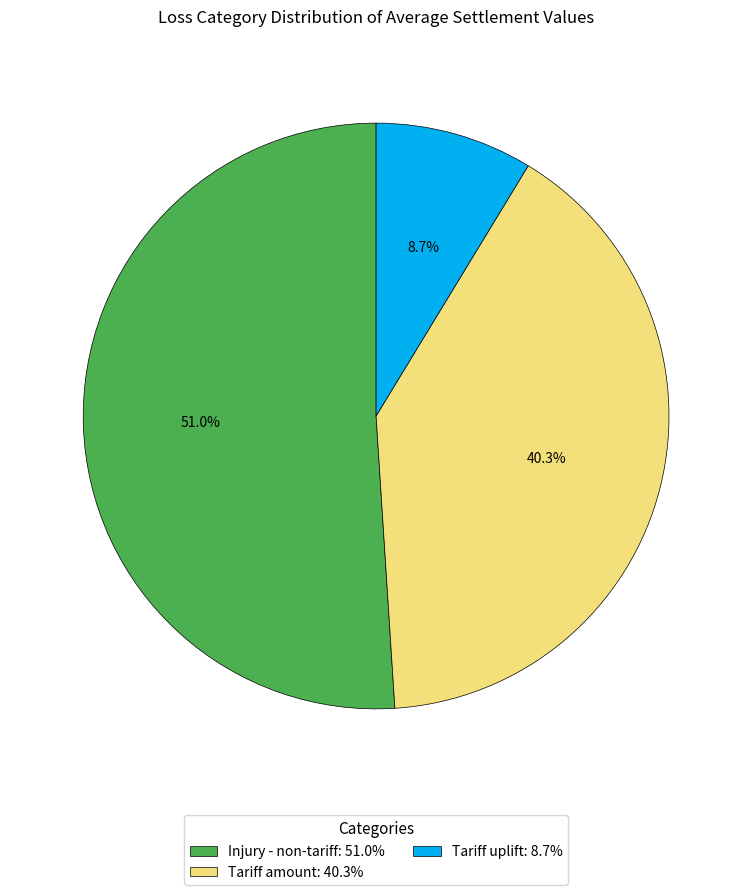

Is there any slice that represents more than half of the pie?

Yes